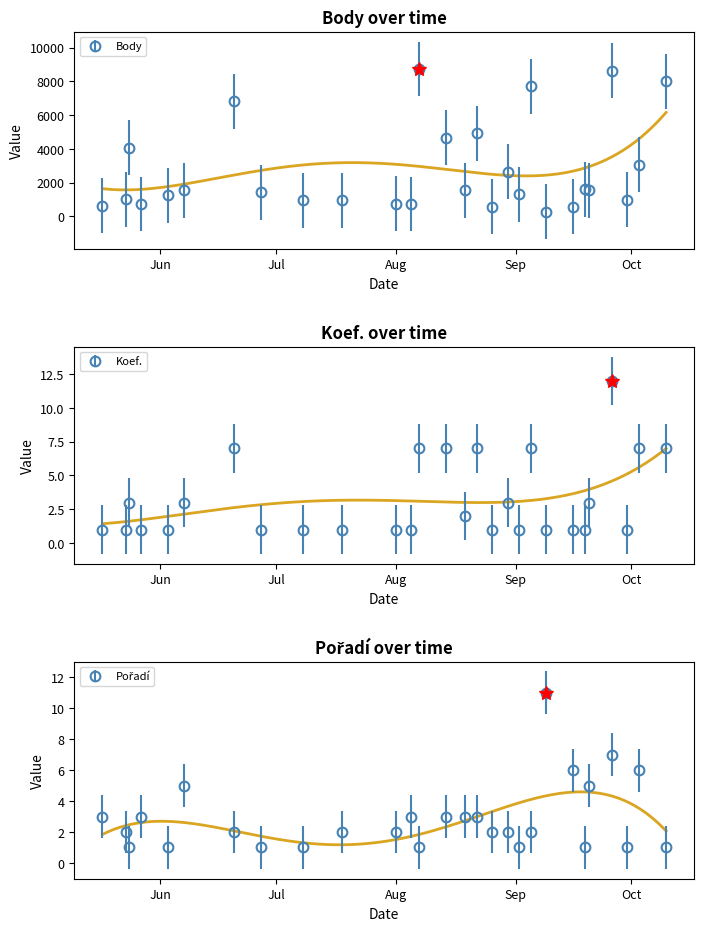

At how many categories does at least one series exceed 86?

28